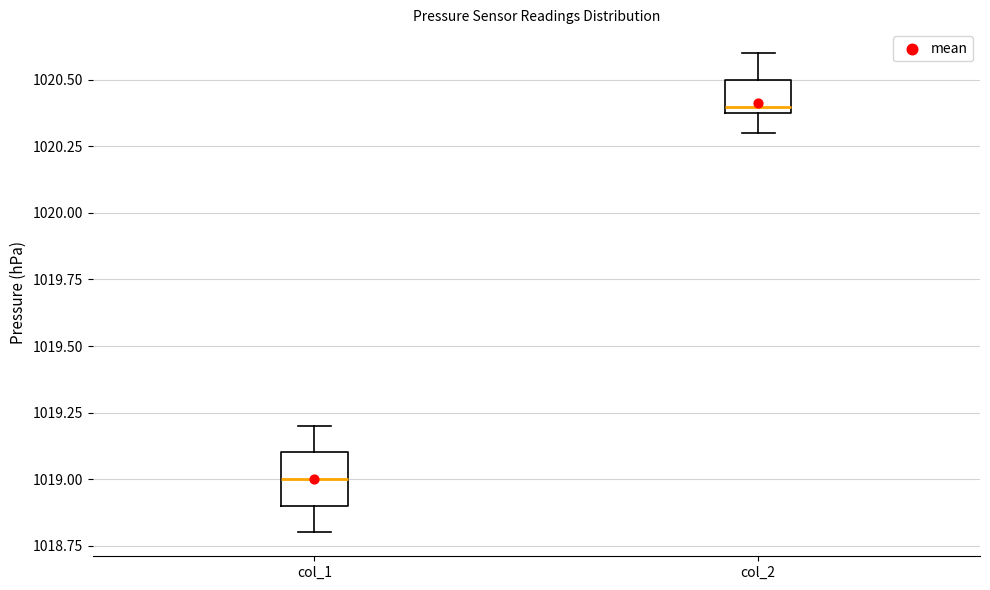

Where is the upper edge of the box for col_2 on the y-axis? The values are not printed on the chart, so give them approximately, as read against the axis.

1020.5